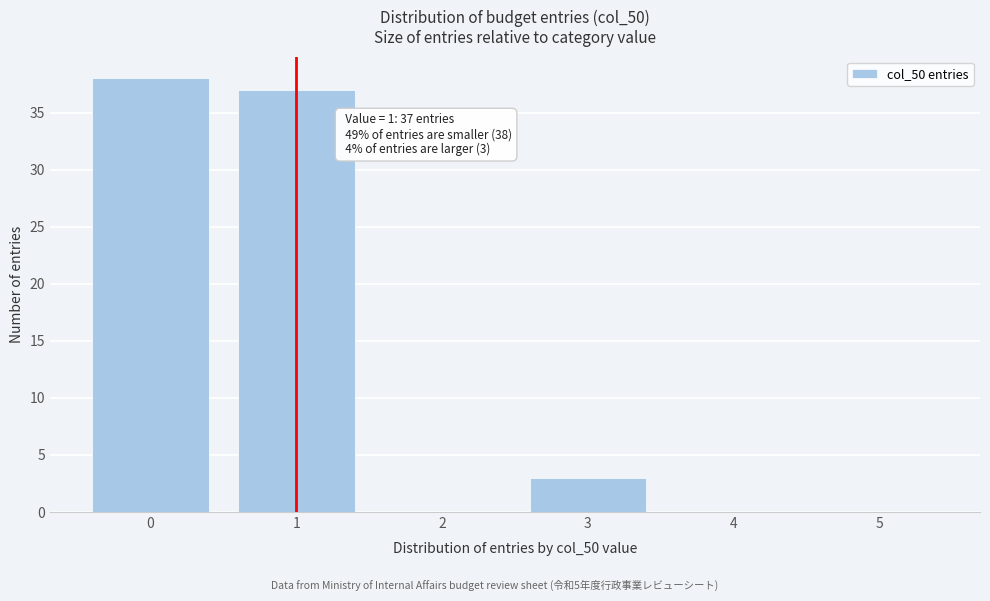

Reading left to right, transcribe all the data shown in this chart.

0=38	1=37	2=0	3=3	4=0	5=0